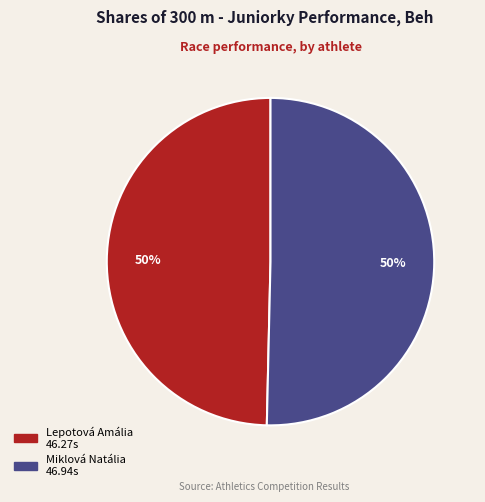

To the nearest percent, what is the average slice percentage?

50%